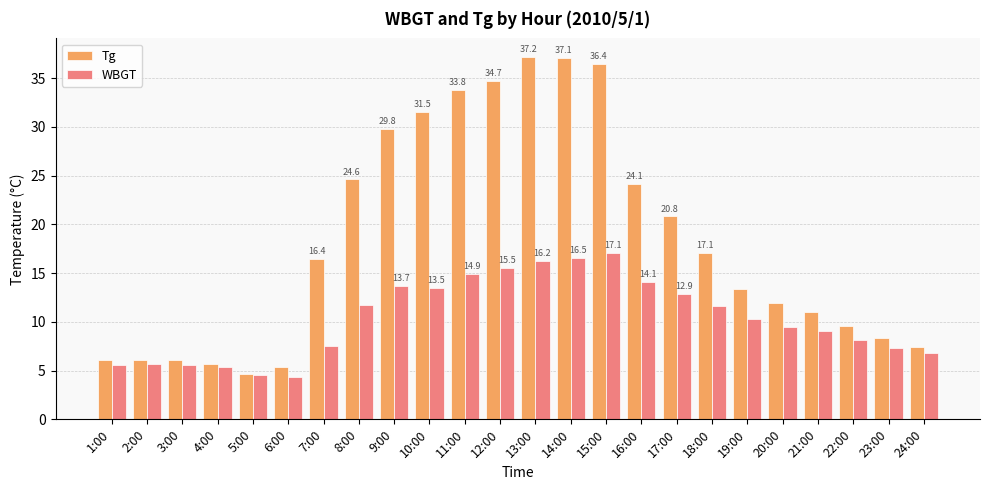

What is the highest value of the WBGT series?

17.1